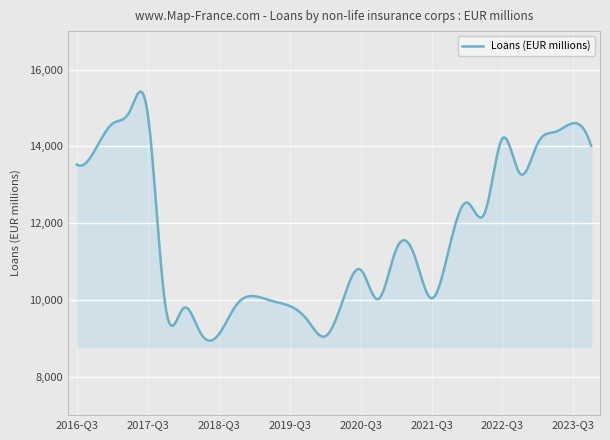

What is the maximum value shown in the chart?

15427.6